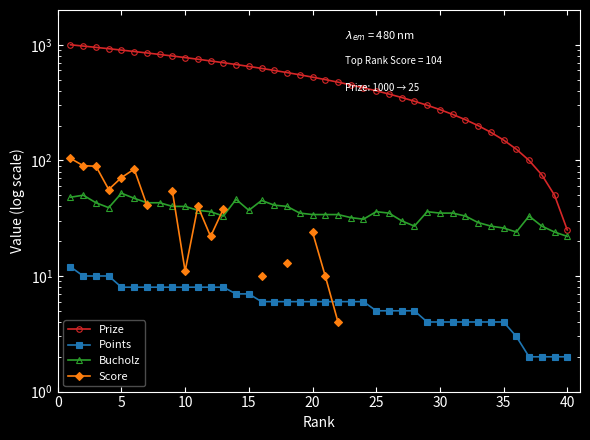

What are all the series names shown in the legend?

Prize, Points, Bucholz, Score